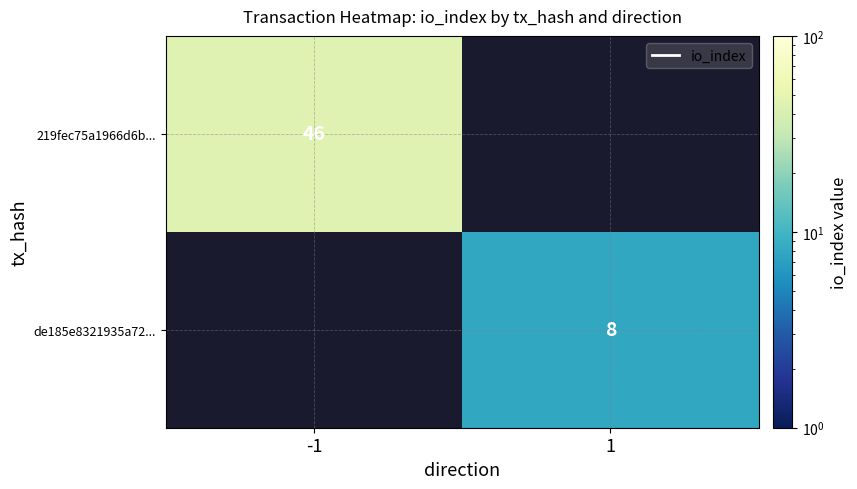

True or false: de185e8321935a72... has a value of 8 at 1.

True